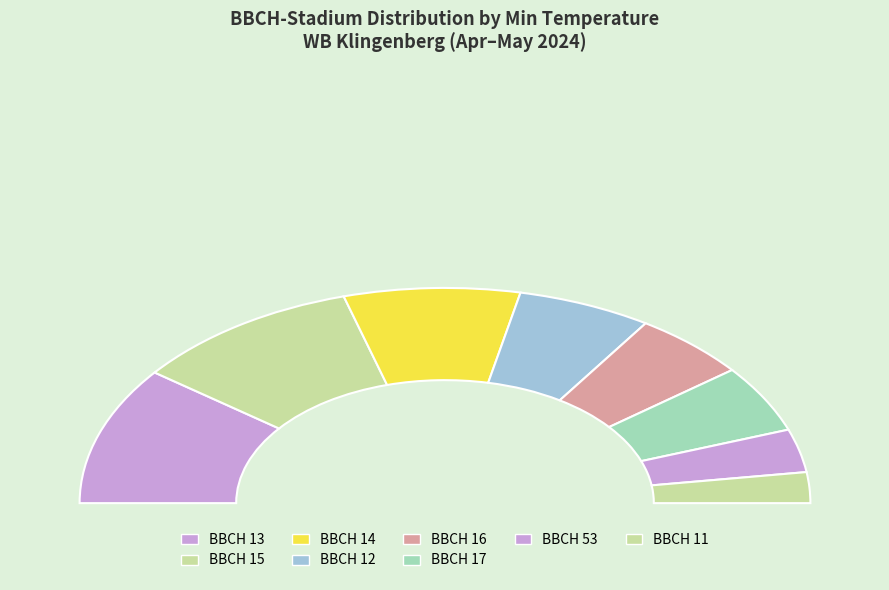

What is the change in value from 11 to 28?

+4.0